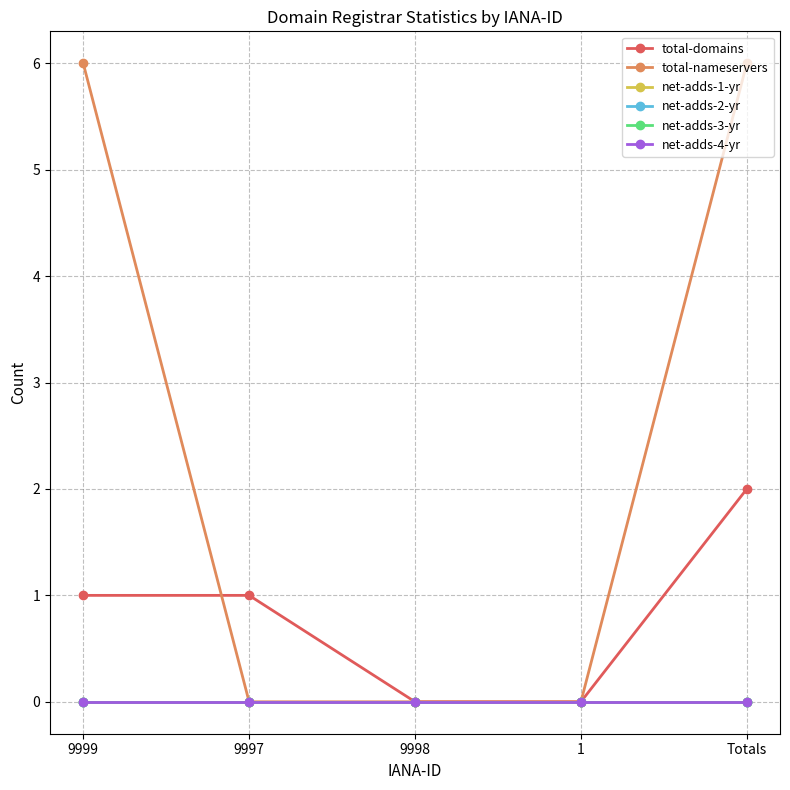

Is this an area chart (filled region under the line)?

No